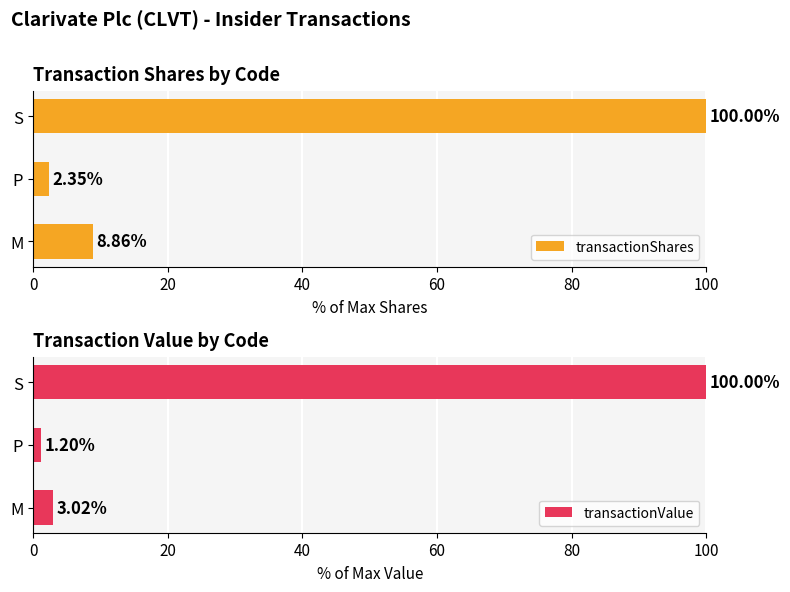

What is the difference between the second highest and minimum values in the transactionValue series?

1.8